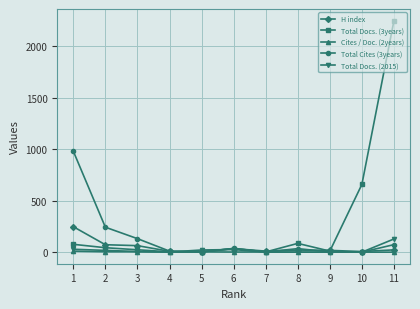

Which series has the widest spread of values?

Total Docs. (3years)